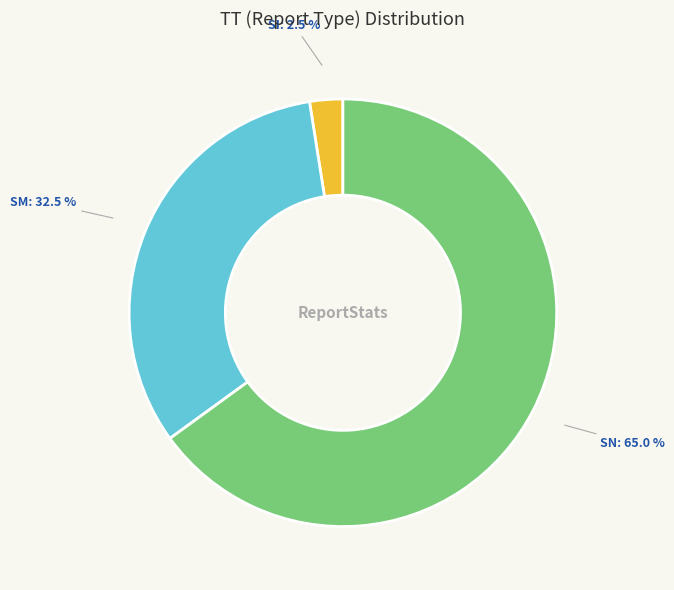

What is the smallest slice in the pie chart?

SI